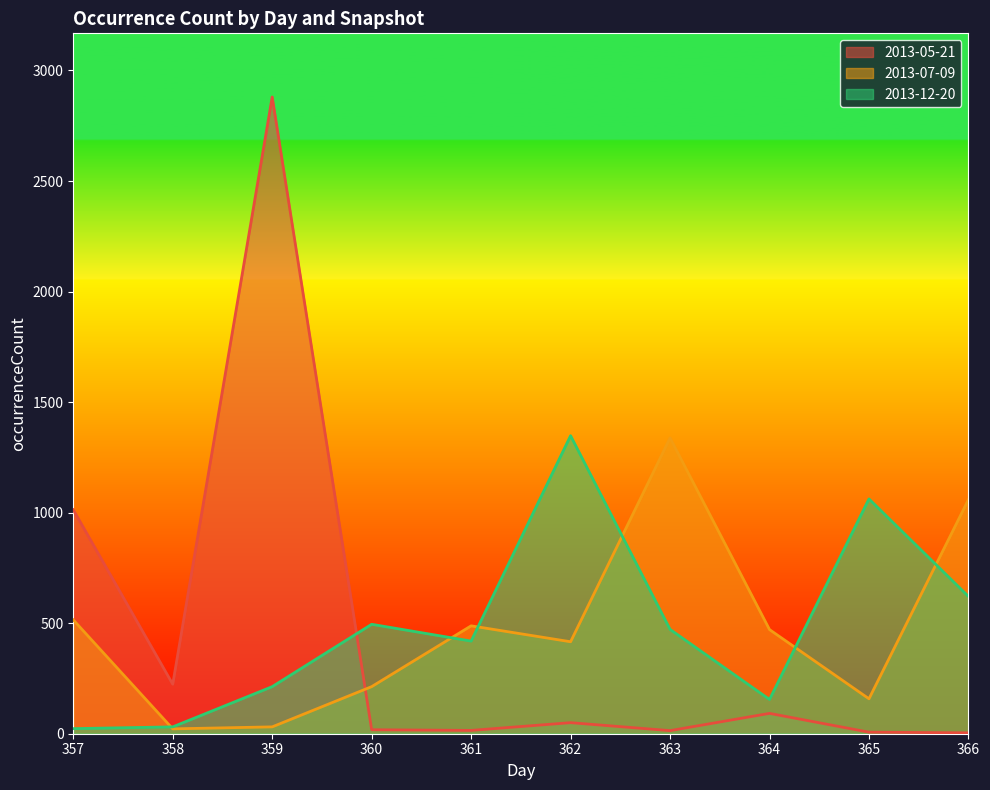

Rank the series by their average value, from highest to lowest.

2013-12-20, 2013-07-09, 2013-05-21